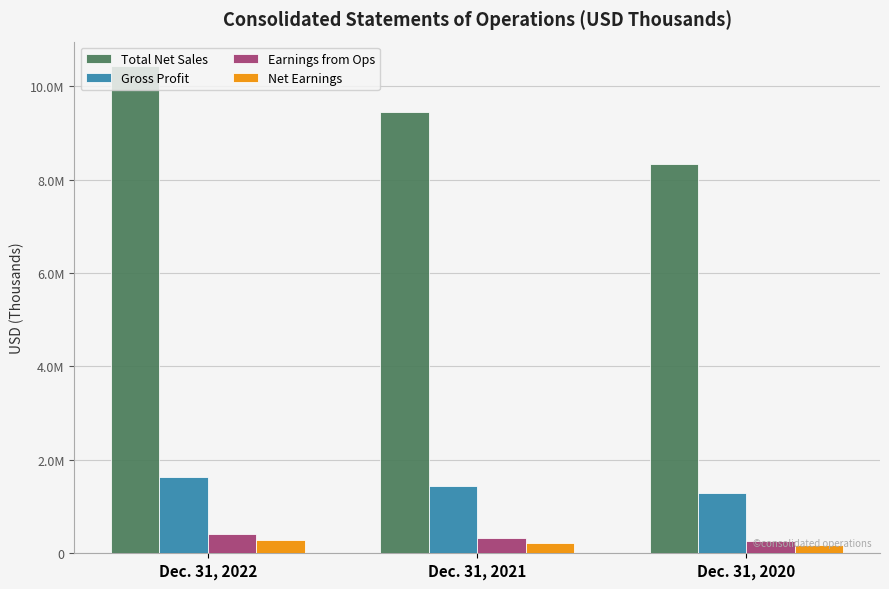

At how many categories does at least one series exceed 9138655?

2